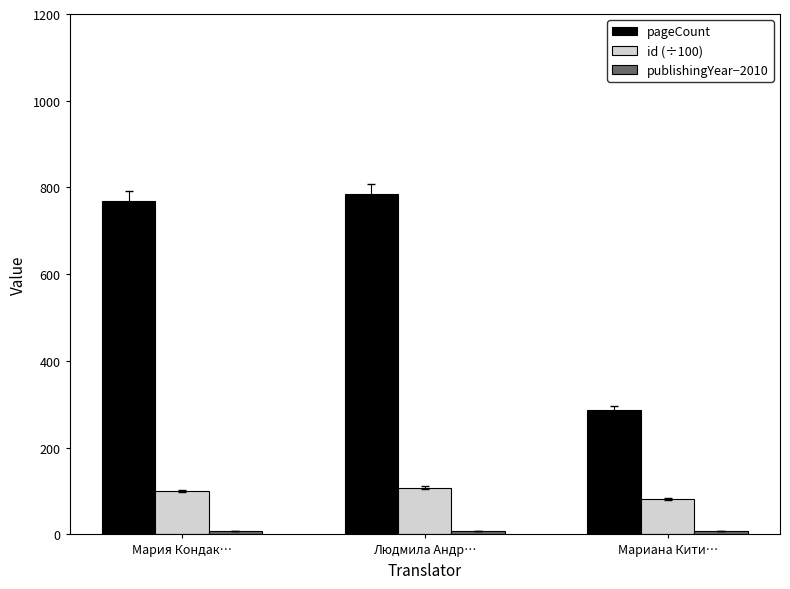

Is it true that pageCount equals 1105.1 at Людмила Андр…?

False